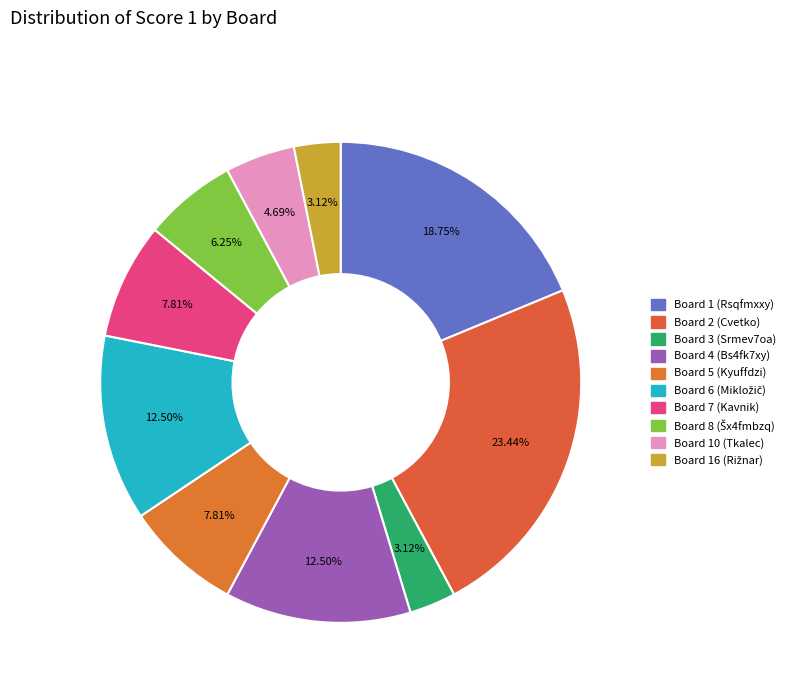

How many slices are in this pie chart?

10